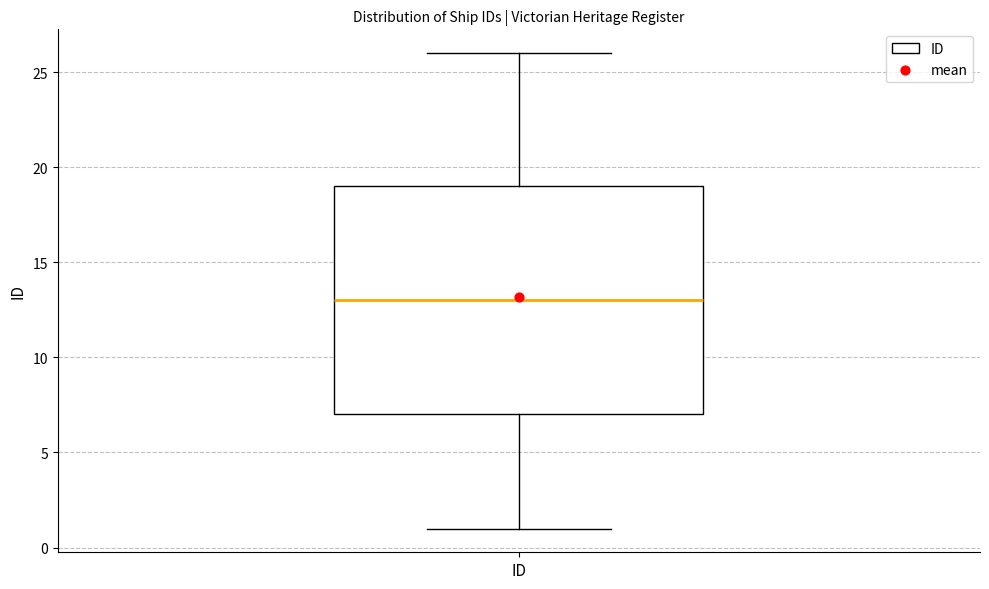

Transcribe this box plot: give where the median line is, the range the box spans, and where the two whiskers end, as read against the y-axis. The values are not printed on the chart, so give them approximately, as read against the axis.

median 13, box 7 to 19, whiskers 1 to 26